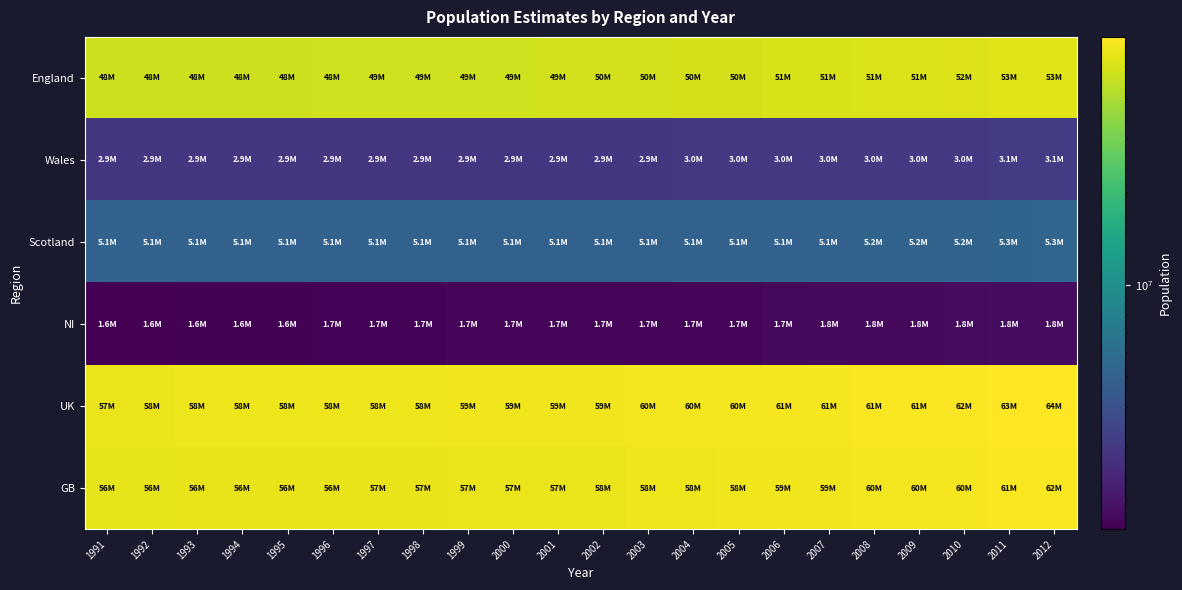

Count the number of data series in this chart.

6